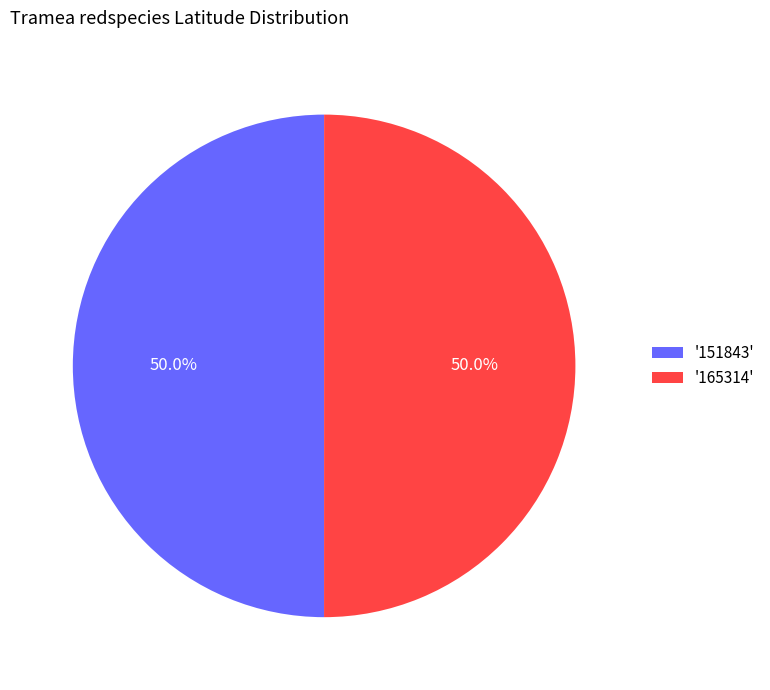

How many segments does this pie chart have?

2